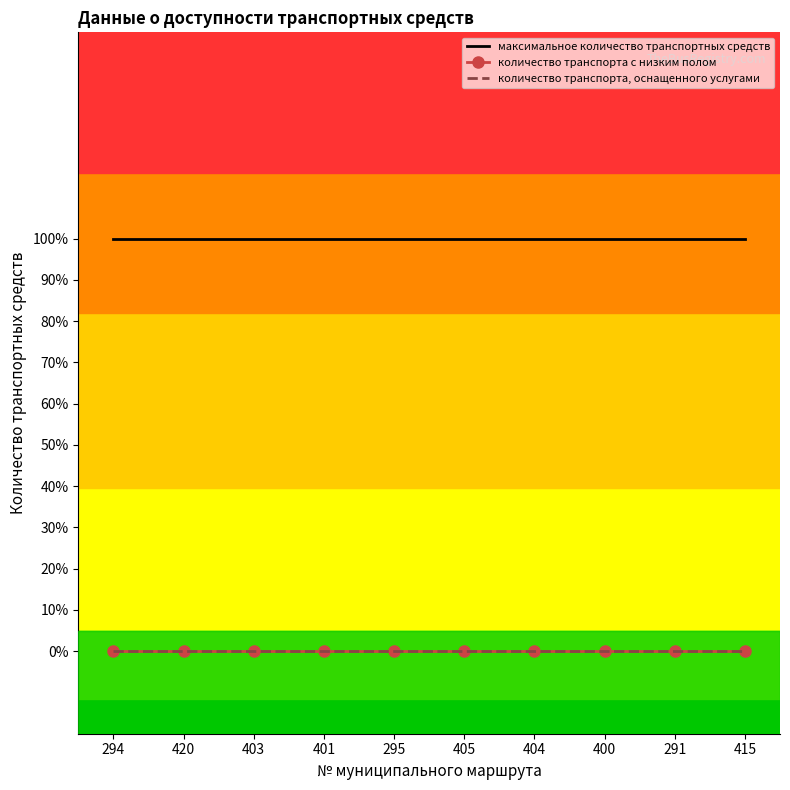

Which label corresponds to the smallest value in the chart?

294